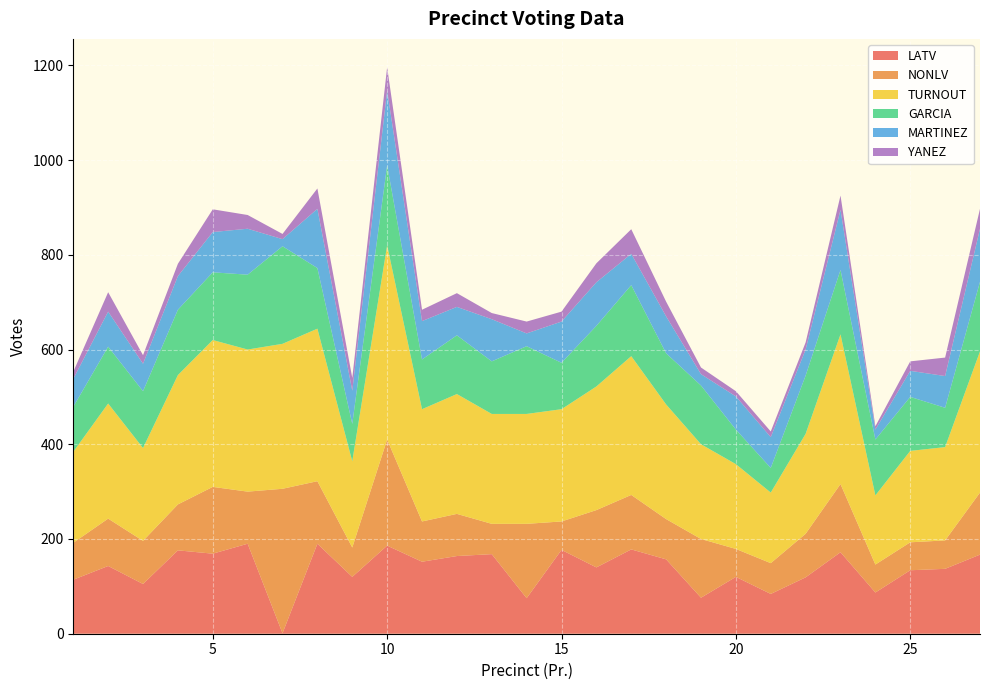

Reading left to right, list all the values displayed in this chart.

LATV: 1=114	2=143	3=105	4=176	5=169	6=190	7=1	8=190	9=120	10=186	11=152	12=164	13=168	14=75	15=177	16=140	17=178	18=157	19=76	20=120	21=84	22=119	23=172	24=87	25=134	26=137	27=167
NONLV: 1=78	2=100	3=91	4=97	5=141	6=110	7=305	8=132	9=62	10=224	11=85	12=89	13=64	14=157	15=60	16=121	17=115	18=85	19=124	20=59	21=65	22=92	23=144	24=59	25=59	26=60	27=131
TURNOUT: 1=192	2=243	3=196	4=273	5=310	6=300	7=306	8=322	9=182	10=410	11=237	12=253	13=232	14=232	15=237	16=261	17=293	18=242	19=200	20=179	21=149	22=211	23=316	24=146	25=193	26=197	27=298
GARCIA: 1=95	2=120	3=120	4=138	5=143	6=158	7=206	8=128	9=79	10=169	11=105	12=124	13=111	14=143	15=98	16=128	17=150	18=108	19=124	20=73	21=52	22=123	23=136	24=118	25=114	26=83	27=147
MARTINEZ: 1=59	2=74	3=58	4=71	5=85	6=97	7=15	8=125	9=70	10=158	11=81	12=60	13=89	14=27	15=87	16=92	17=66	18=78	19=24	20=70	21=65	22=55	23=127	24=21	25=55	26=67	27=112
YANEZ: 1=15	2=41	3=18	4=26	5=48	6=29	7=11	8=43	9=27	10=49	11=24	12=29	13=13	14=25	15=21	16=40	17=52	18=31	19=14	20=11	21=12	22=15	23=30	24=7	25=20	26=39	27=42